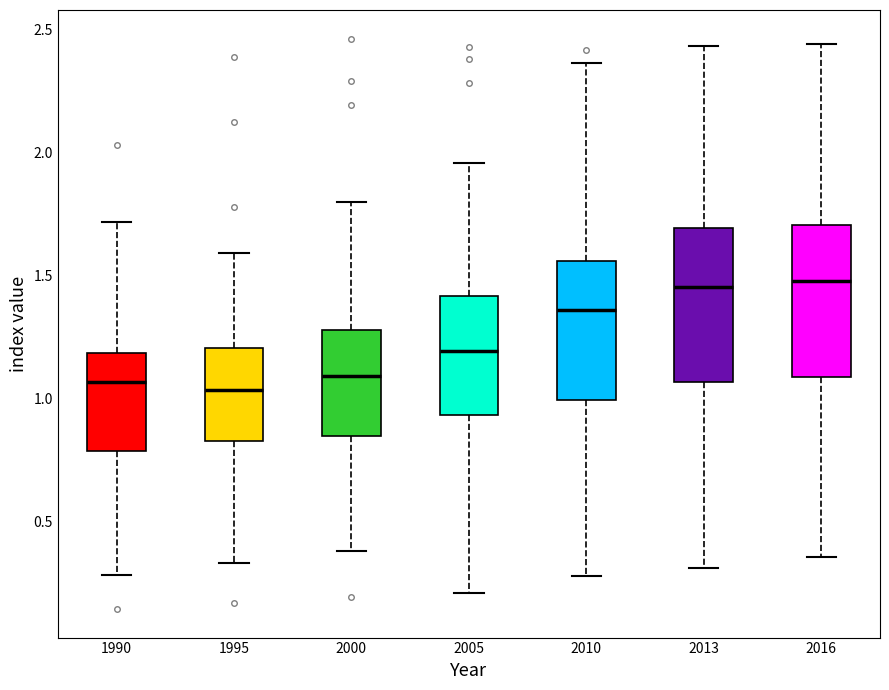

Reading left to right, read every box against the y-axis: the position of its median line, the range the box covers, and the ends of its whiskers. The values are not printed on the chart, so give them approximately, as read against the axis.

1990: median 1.05, box 0.80 to 1.20, whiskers 0.30 to 1.70
1995: median 1.05, box 0.85 to 1.20, whiskers 0.35 to 1.60
2000: median 1.10, box 0.85 to 1.30, whiskers 0.40 to 1.80
2005: median 1.20, box 0.95 to 1.40, whiskers 0.20 to 1.95
2010: median 1.35, box 1.00 to 1.55, whiskers 0.30 to 2.35
2013: median 1.45, box 1.05 to 1.70, whiskers 0.30 to 2.45
2016: median 1.50, box 1.10 to 1.70, whiskers 0.35 to 2.45